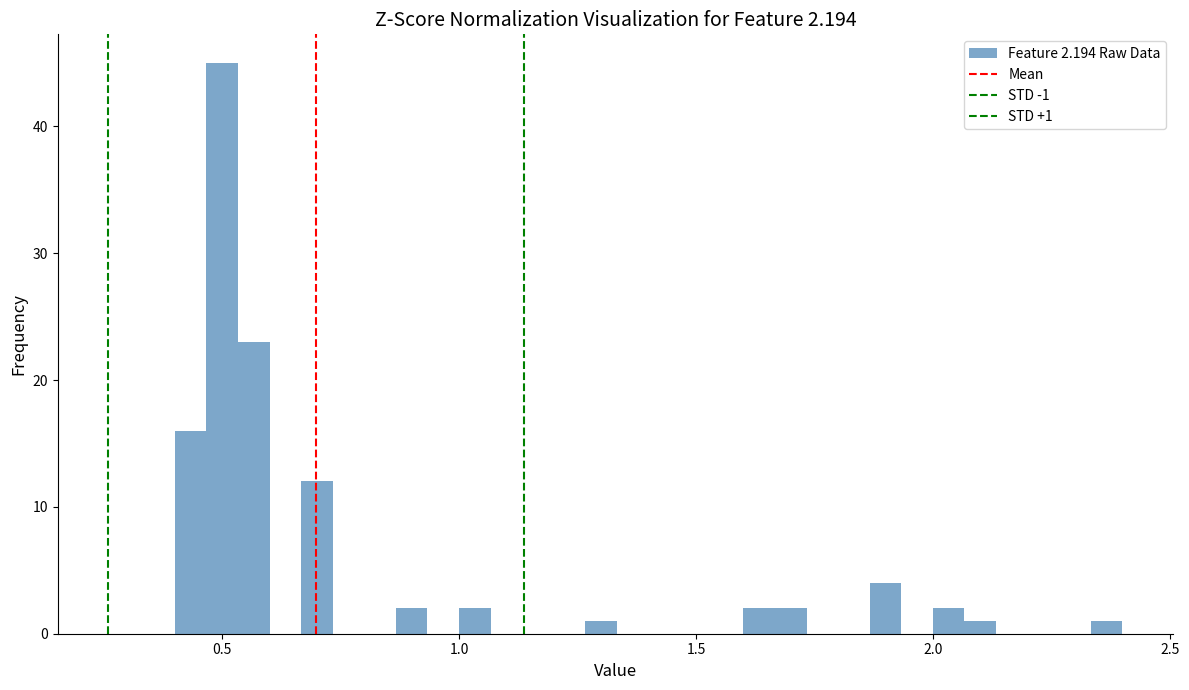

Read against the x-axis, roughly where is the centre of the tallest bar?

0.50